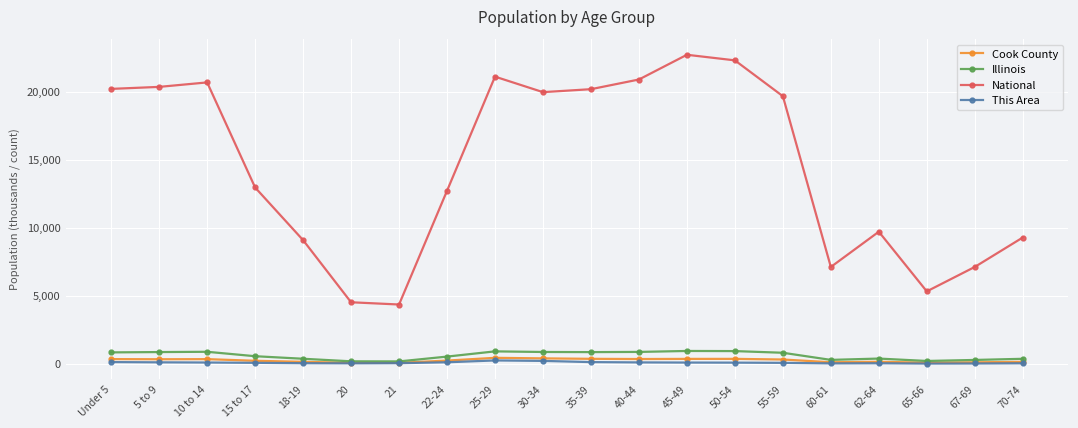

True or false: Cook County has more than 1 points higher than both neighbors.

True